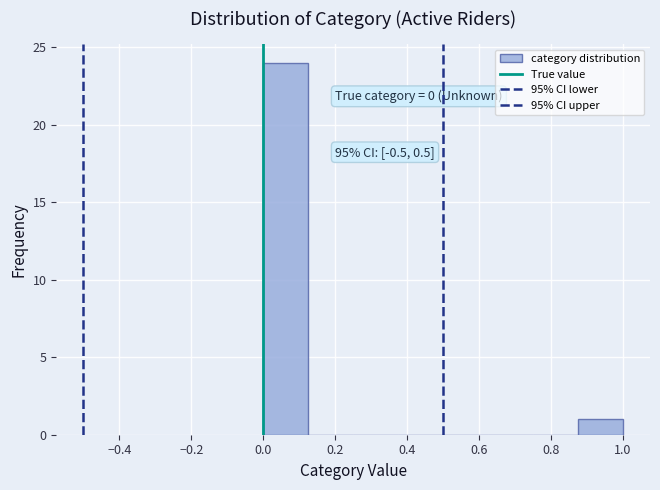

Over which range of the x-axis is the bar tallest?

0.000 to 0.125